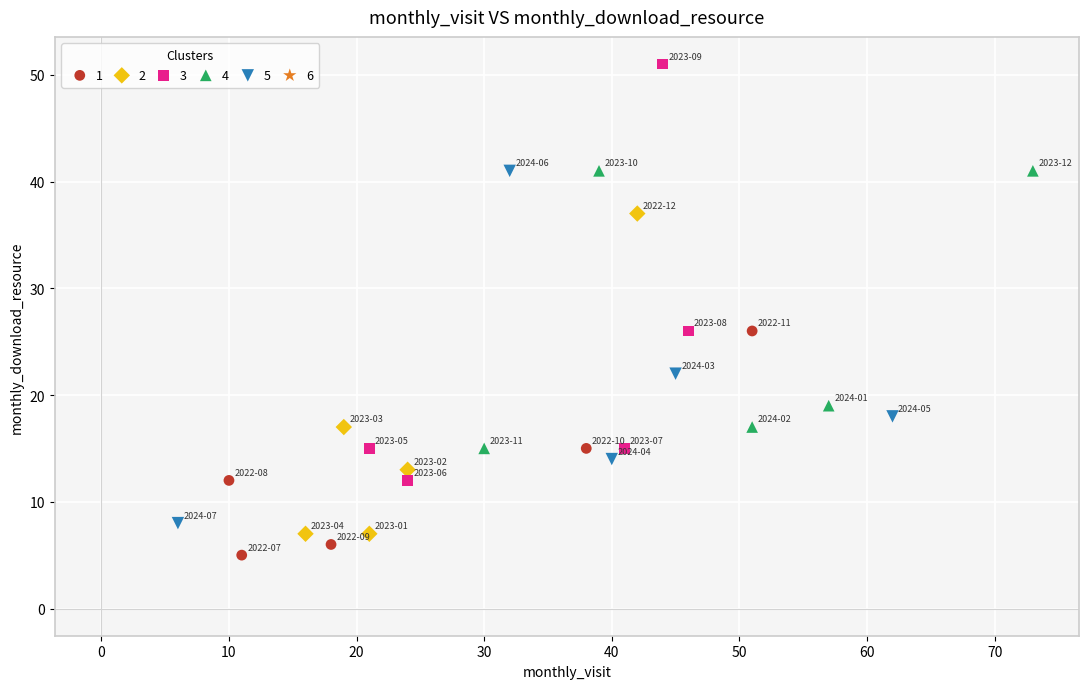

Which series has the widest spread of Y values?

3